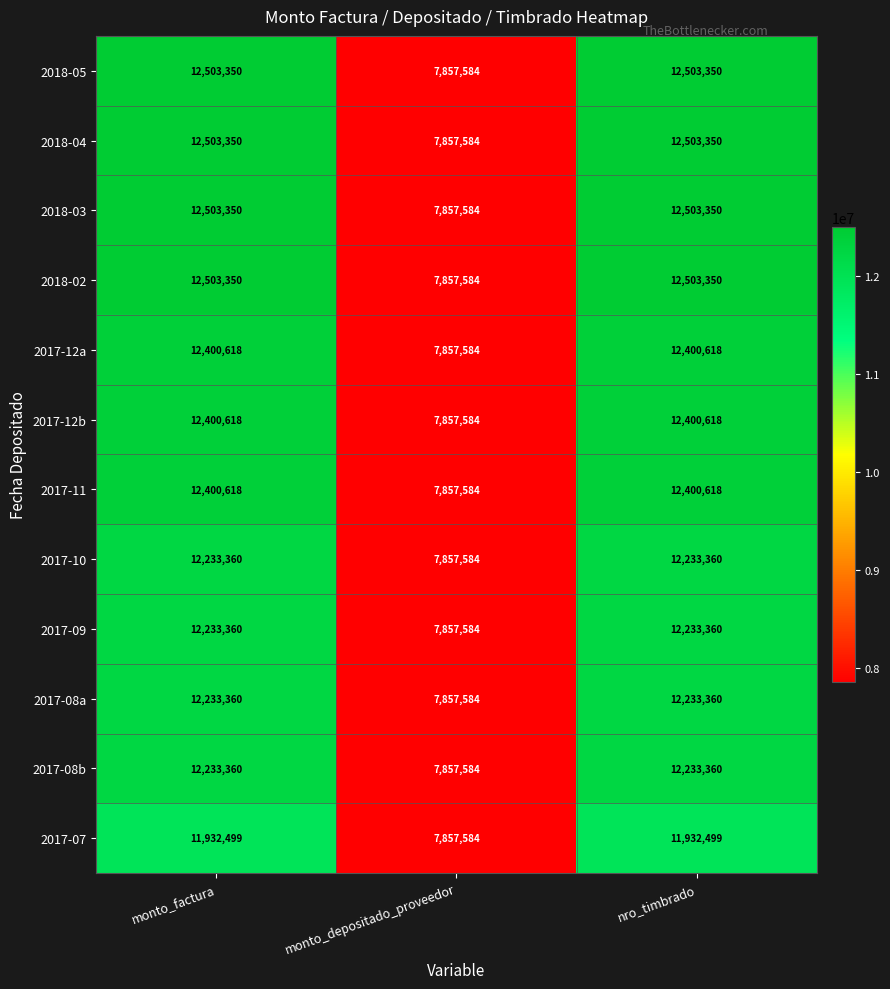

The value of 2017-08a at monto_depositado_proveedor is 7857584. True or false?

True